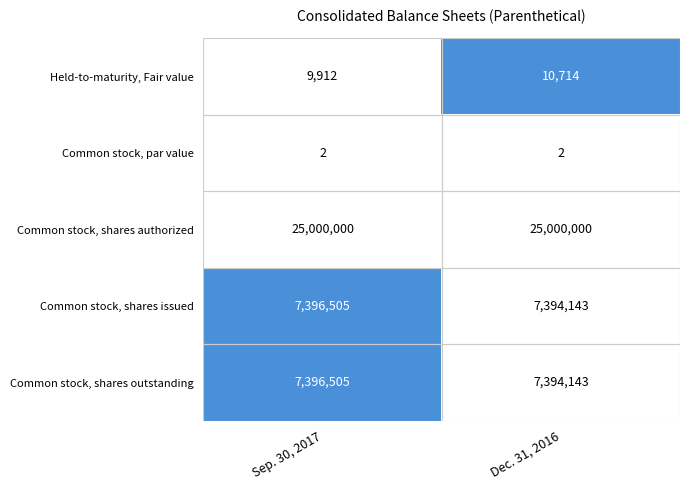

What value does the Common stock, shares outstanding series have at Sep. 30, 2017, to the nearest 50?

7396500